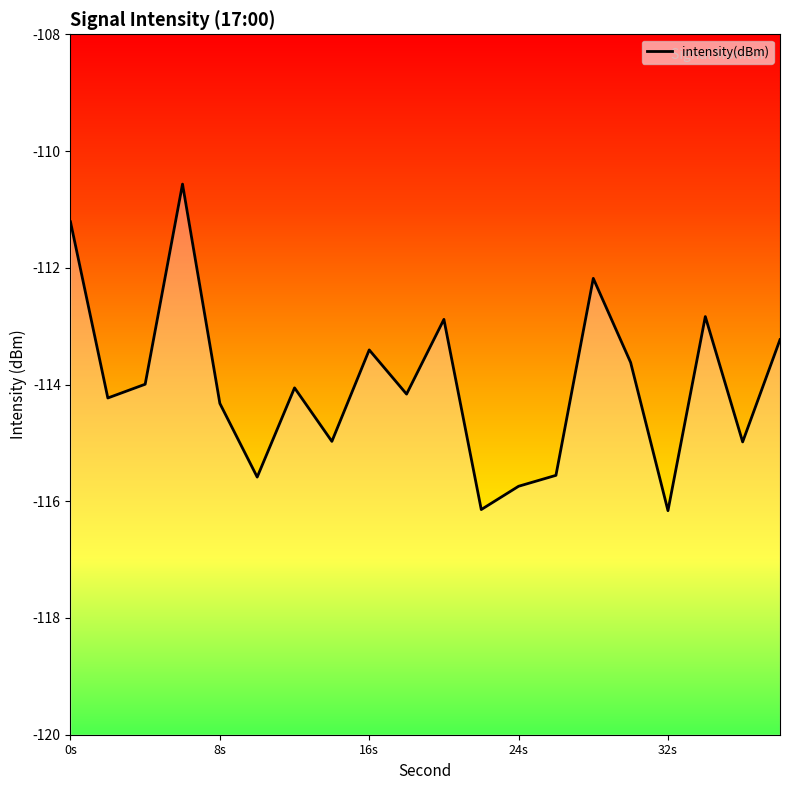

How many interior local valleys (lower than both neighbors) does the data have?

7